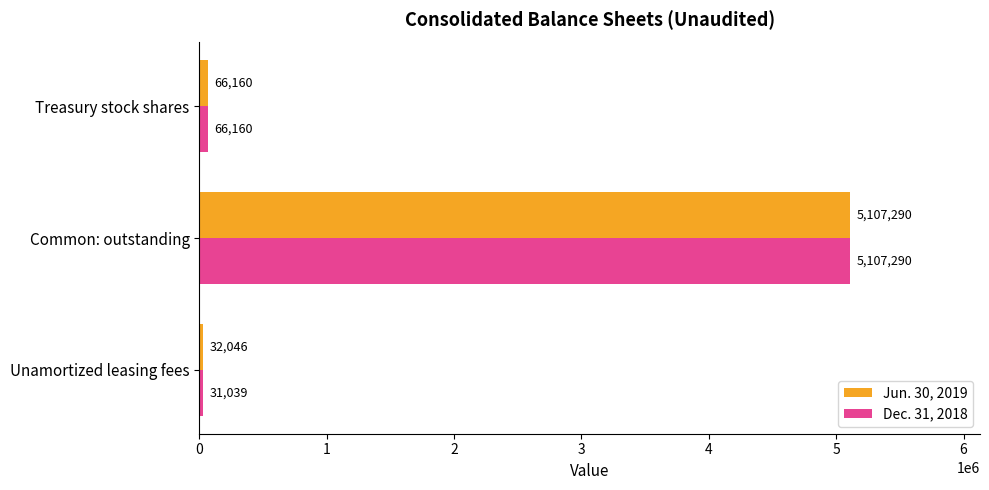

Read the Jun. 30, 2019 value at Common: outstanding, to the nearest 100.

5107300